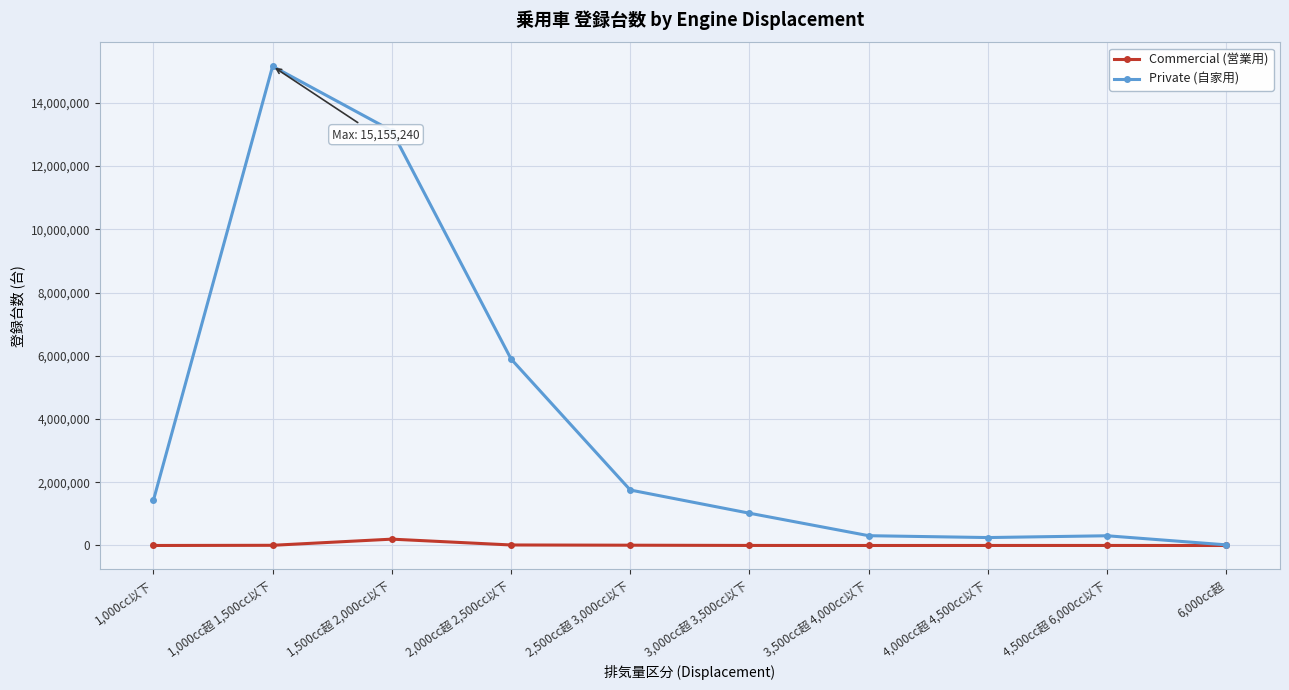

What is the label of the 9th point from the left?

4,500cc超 6,000cc以下